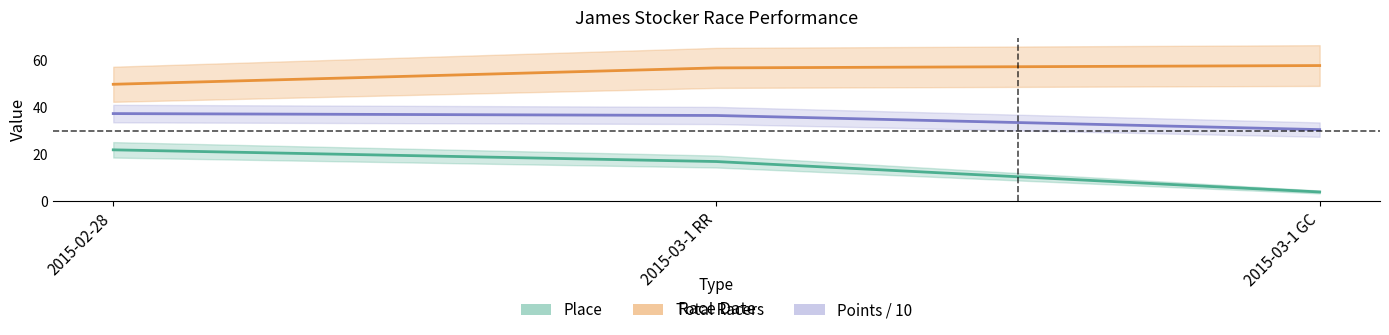

How many values in the Points / 10 series are below 36?

1